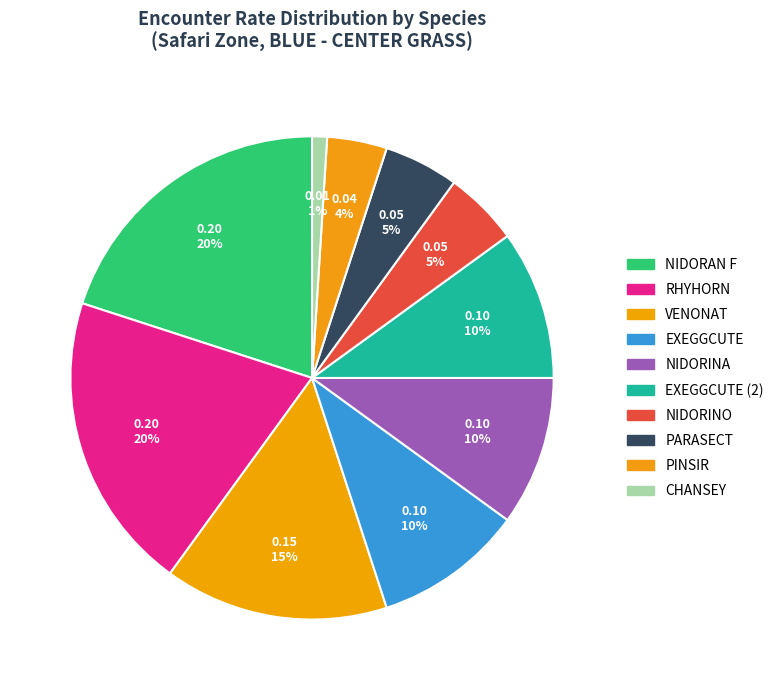

Which slice is the largest?

NIDORAN F